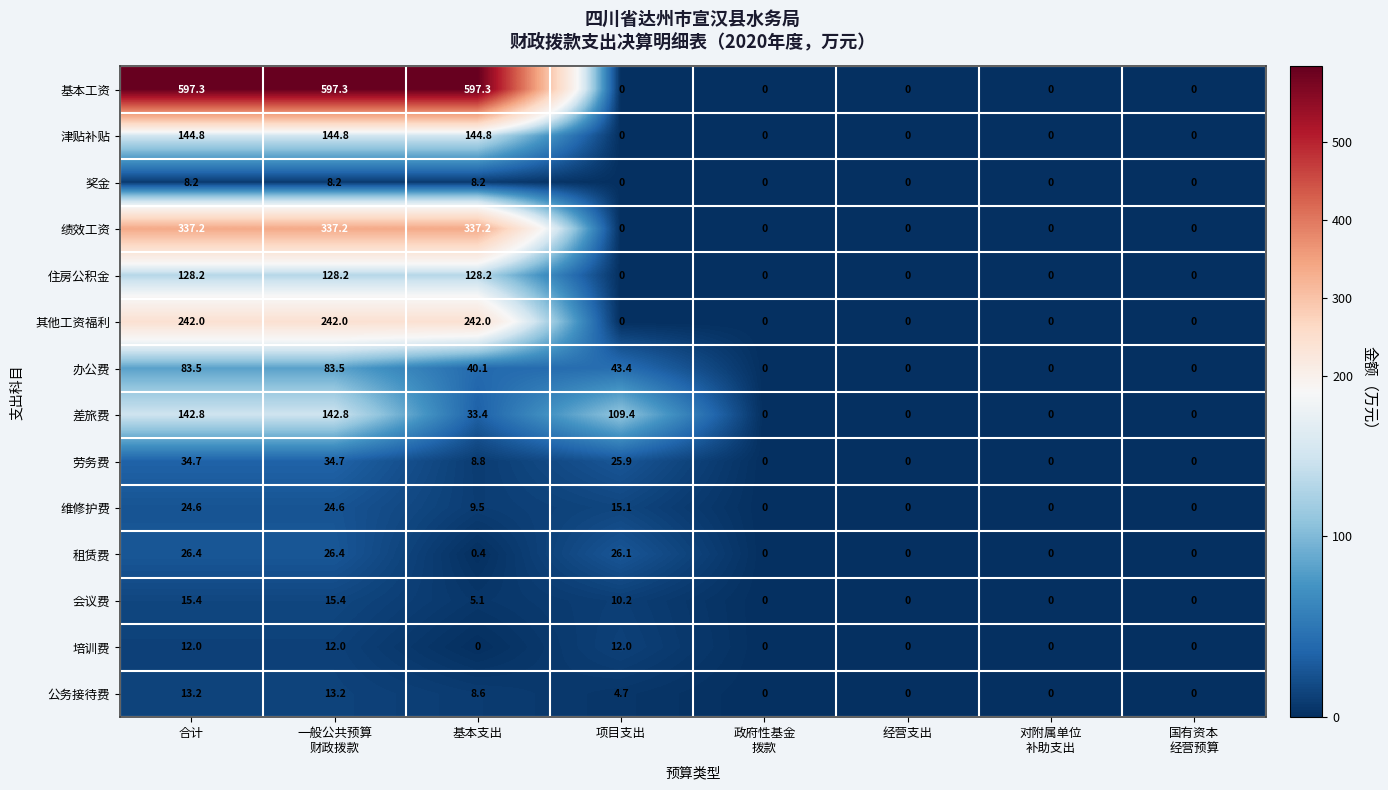

True or false: 公务接待费 has a value of 6.8 at 项目支出.

False